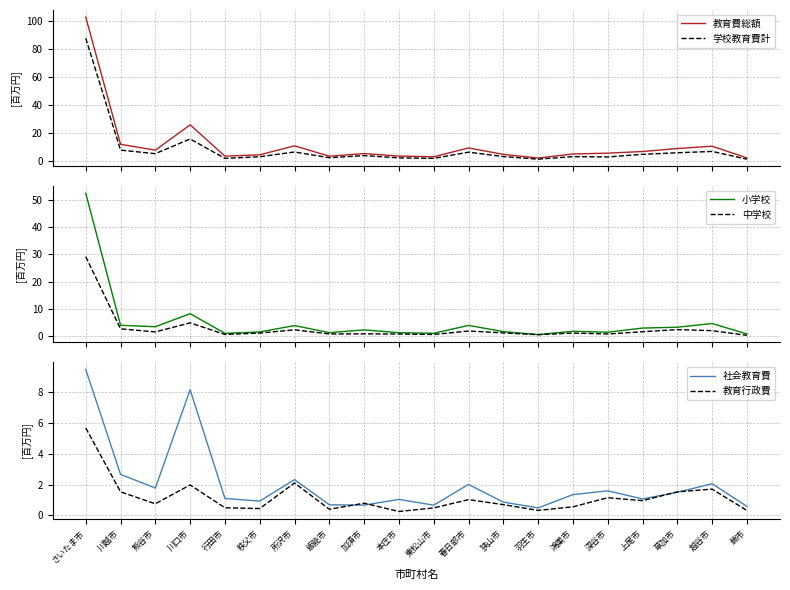

At 春日部市, list the series in order from largest to smallest.

教育費総額, 学校教育費計, 小学校, 社会教育費, 中学校, 教育行政費